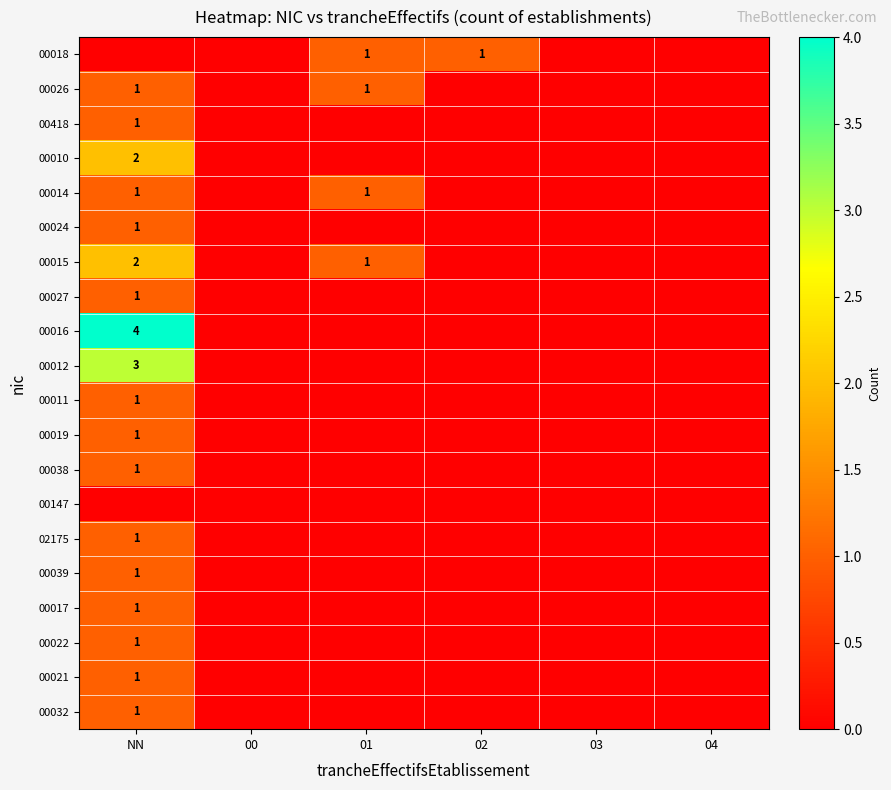

The 00018 series shows 1 at 02. True or false?

True